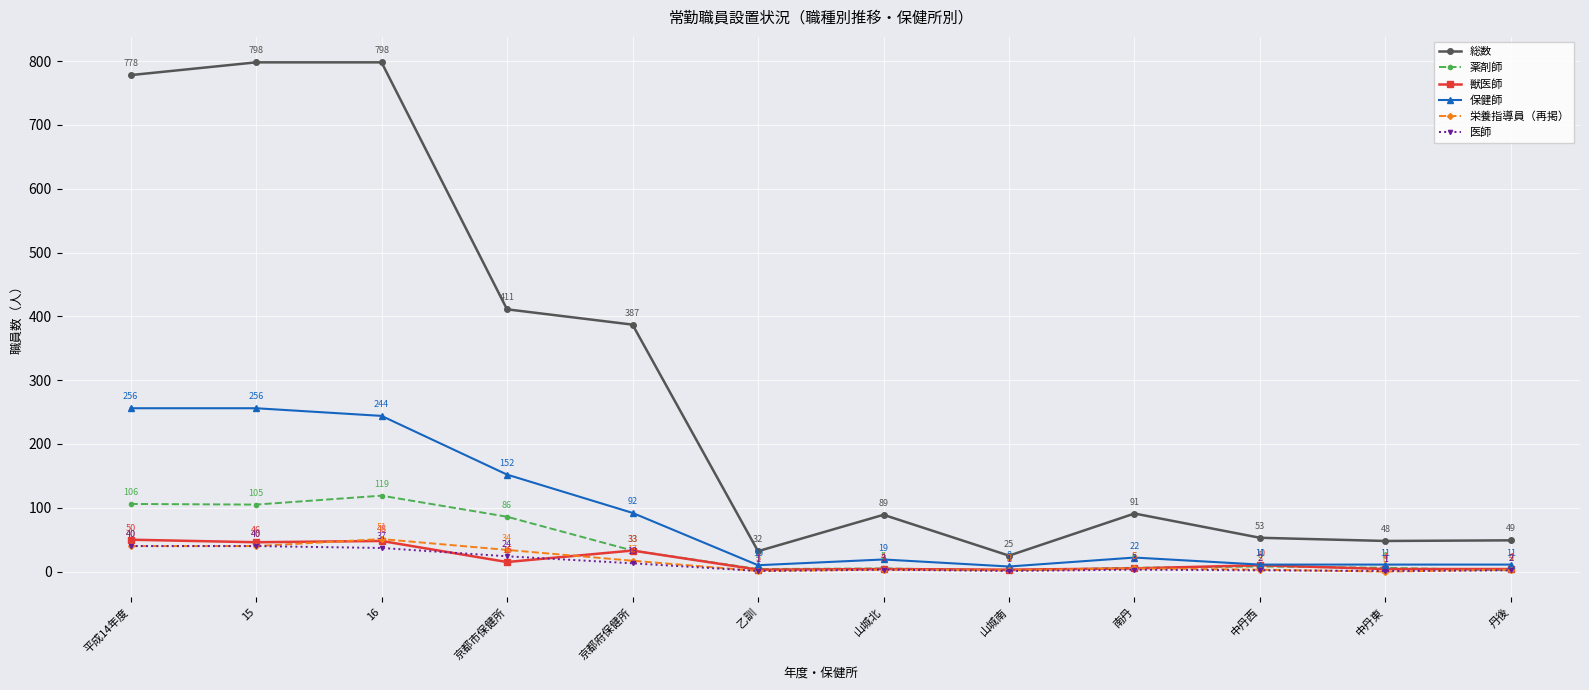

What is the label of the 2nd point from the right?

中丹東